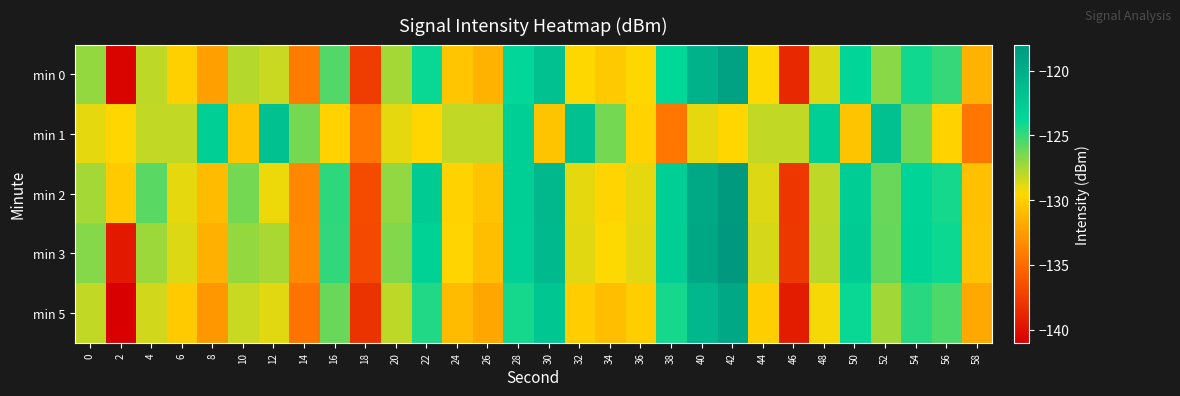

At which category is the sum across all series the highest?

42